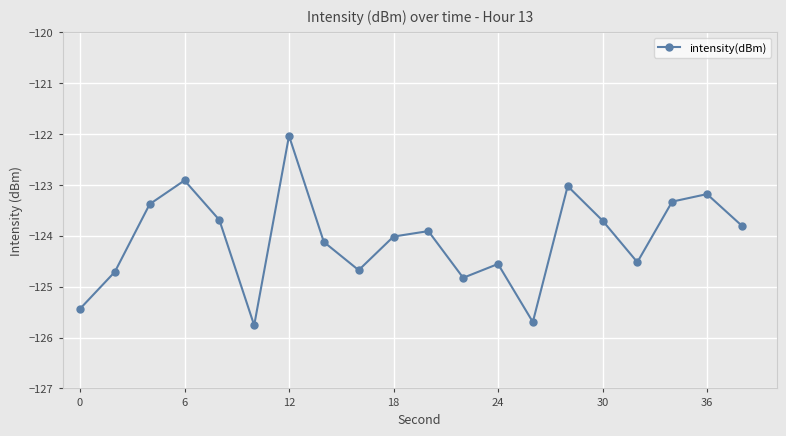

How many interior local peaks (higher than both neighbors) does the data have?

6